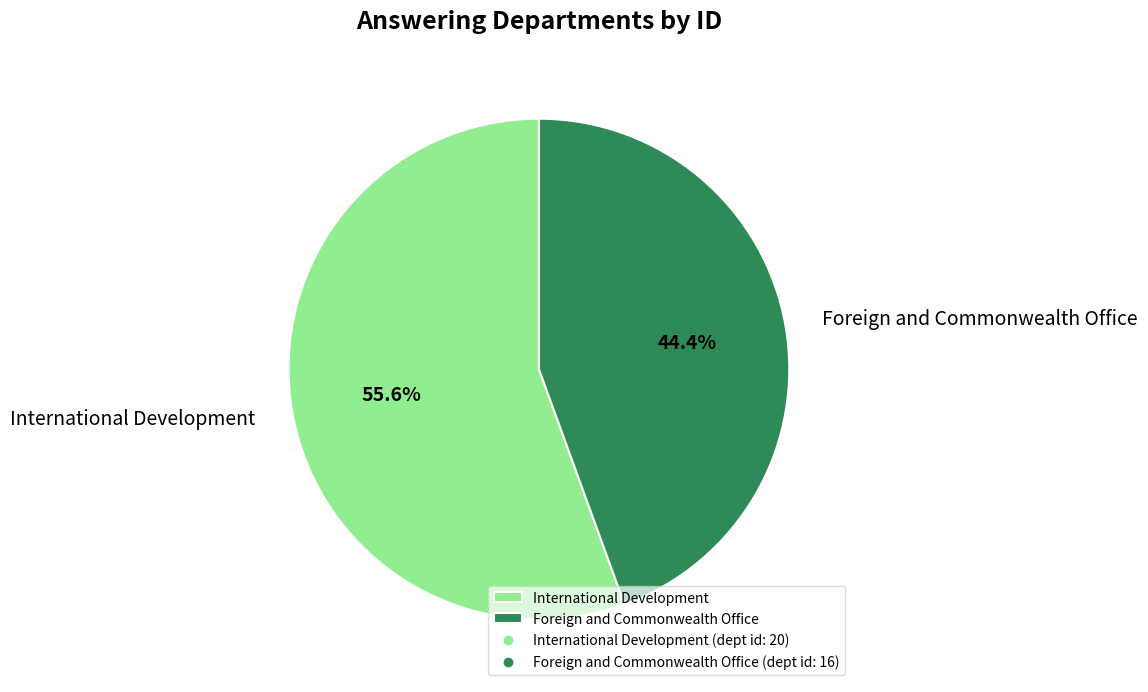

Which has a higher value, Foreign and Commonwealth Office or International Development?

International Development